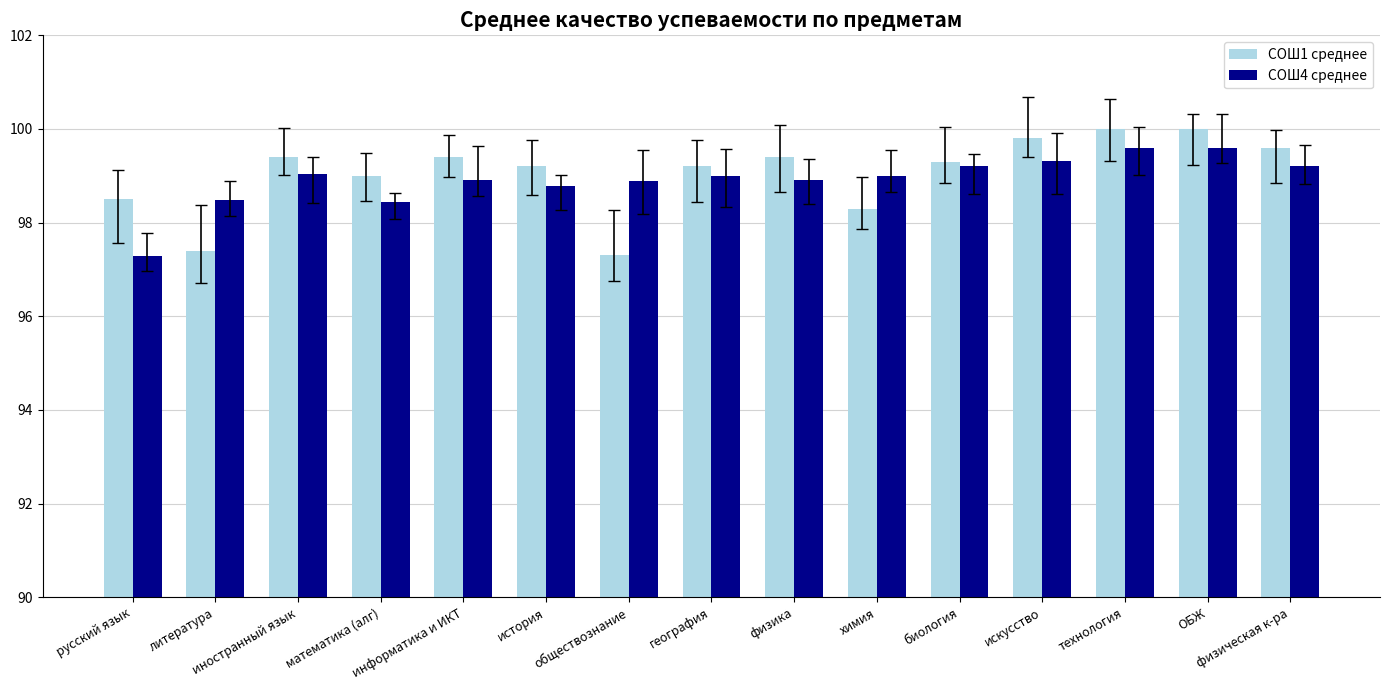

Read the СОШ1 среднее value at физическая к-ра.

99.6